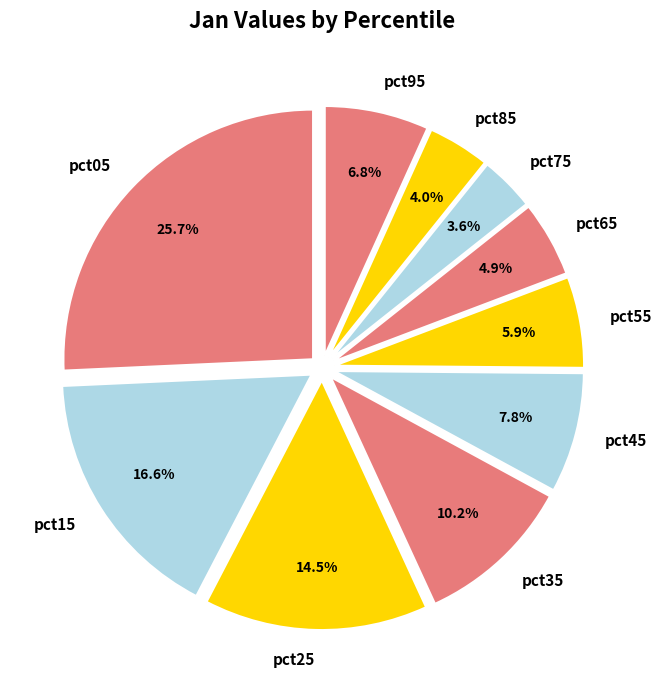

Is pct95 the majority of the pie?

No